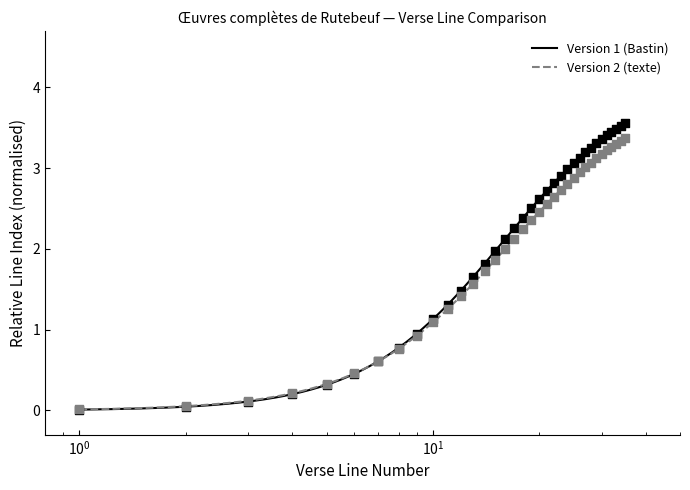

Is the value of Version 2 (texte) at 21 greater than the value of Version 1 (Bastin) at 28?

No